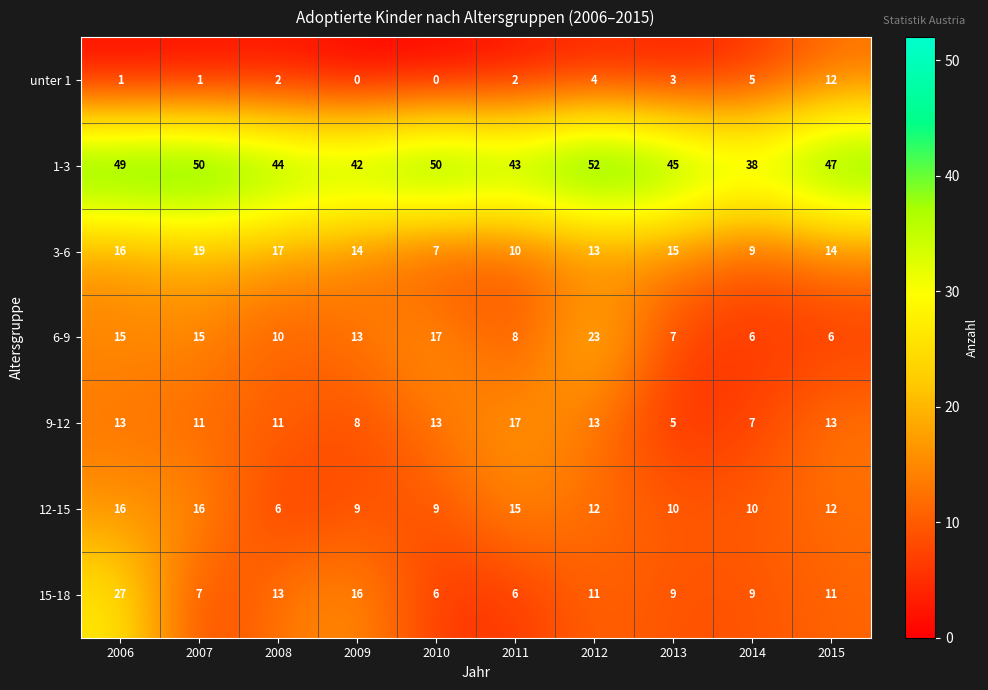

At which category is the sum across all series the highest?

2006